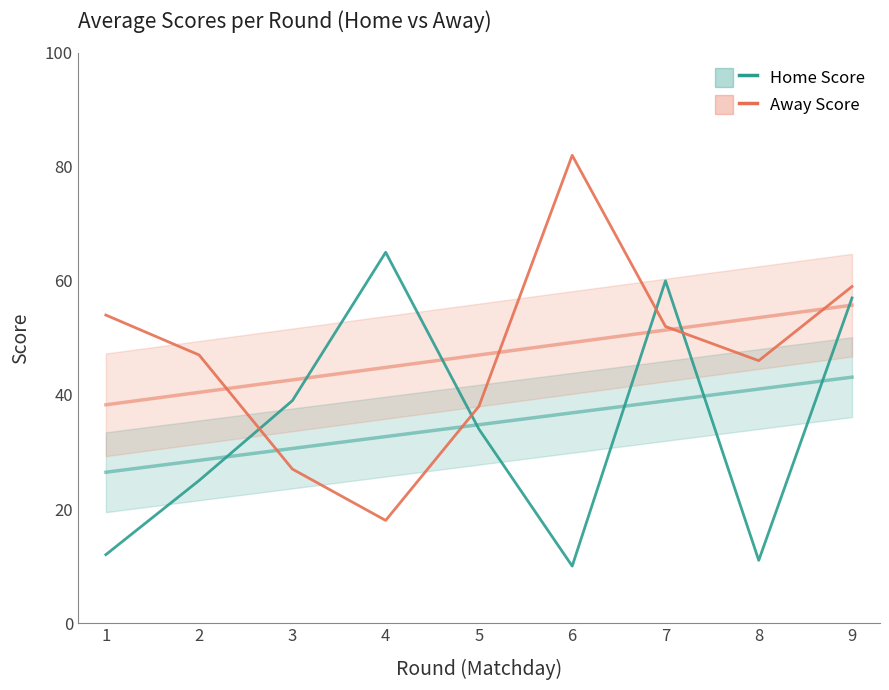

Reading left to right, transcribe all the data shown in this chart.

Home Score: 12	25	39	65	34	10	60	11	57
Away Score: 54	47	27	18	38	82	52	46	59